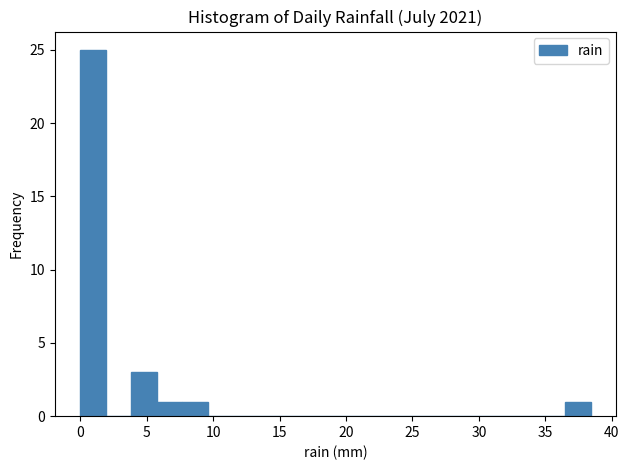

Around what value on the x-axis is the tallest bar? Give the approximate position of its centre, as read against the axis.

1.0